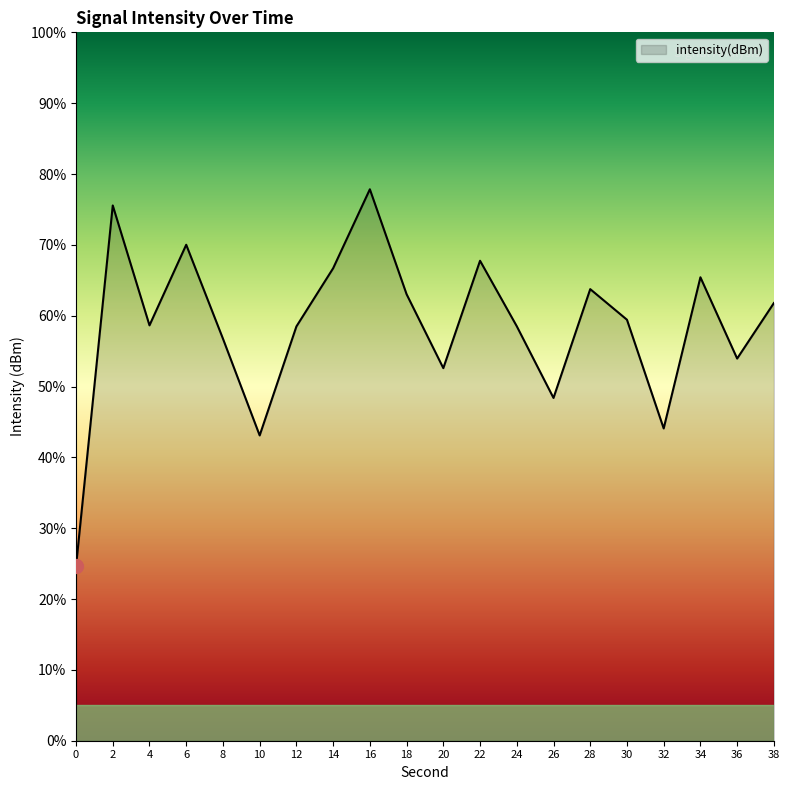

What is the maximum value shown in the chart?

77.8